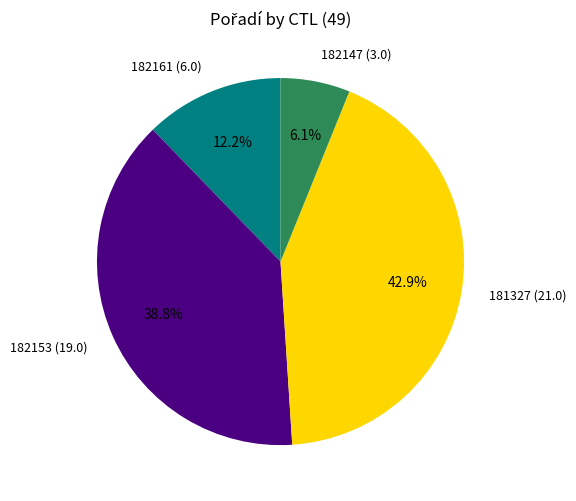

Approximately how many times larger is the value at 181327 compared to 182161?

3.5